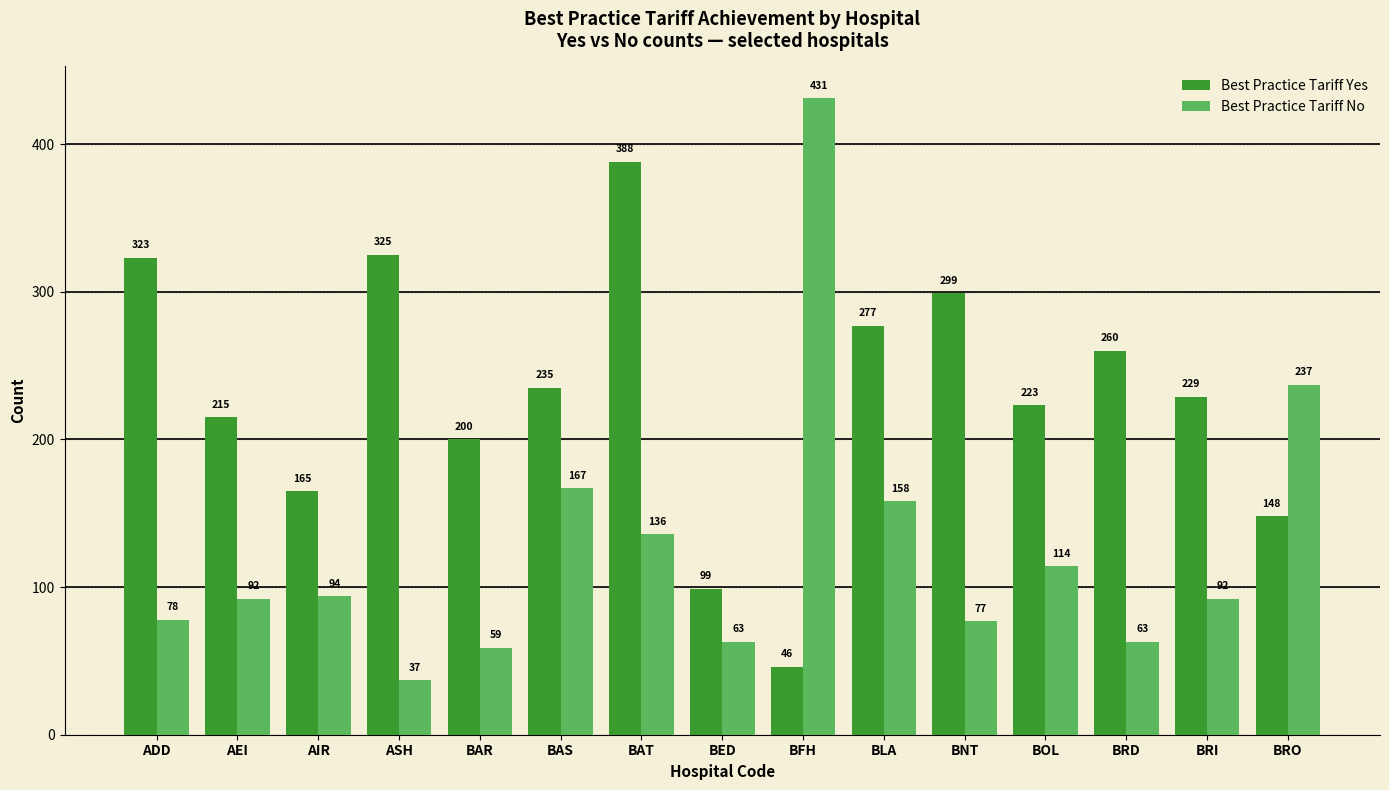

What is the difference between the Best Practice Tariff No values at BAS and BAR?

108